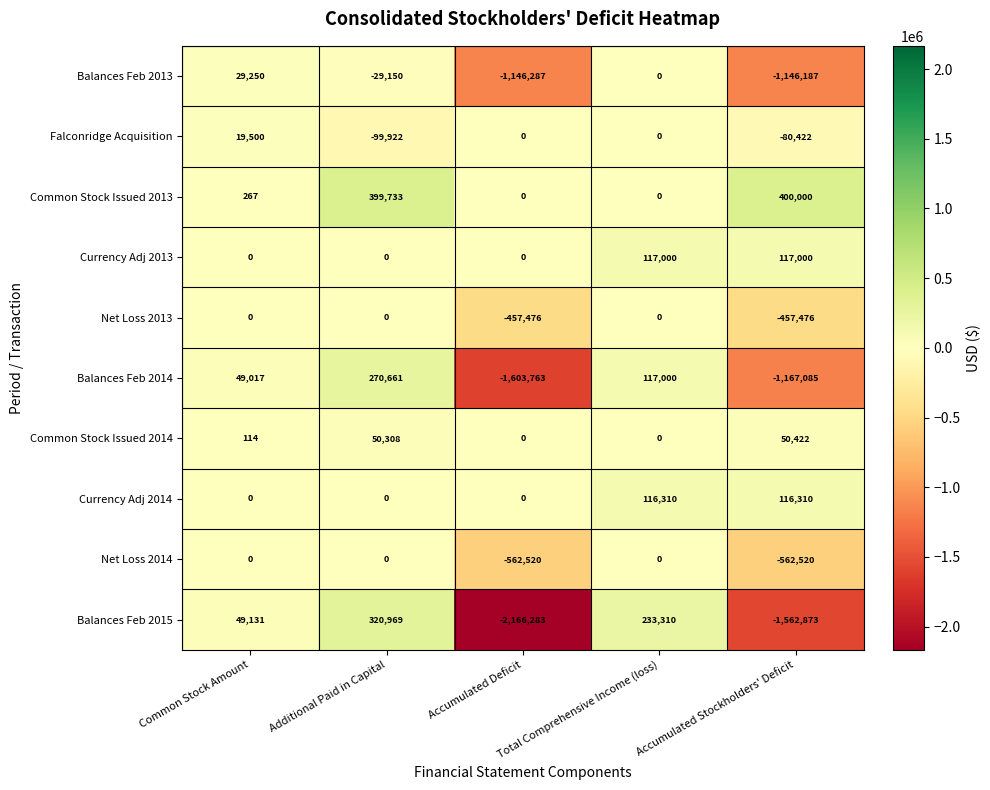

What is the sum of all Balances Feb 2014 values?

-2334170